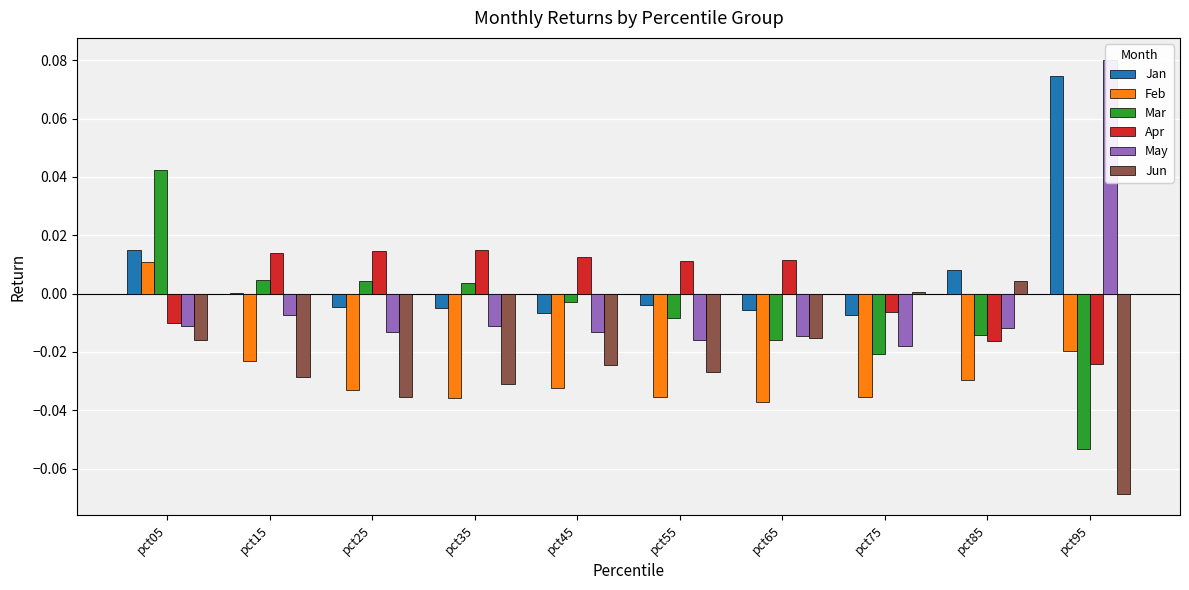

At which label is Jun closest to 0?

pct75